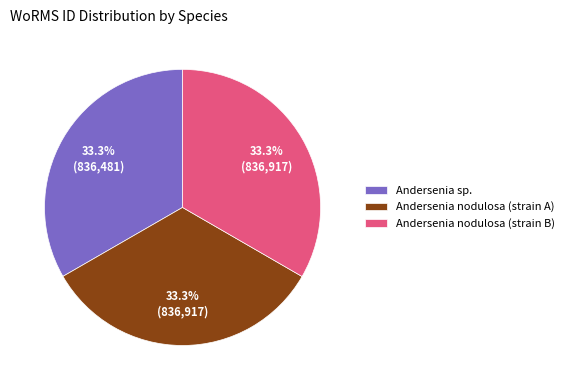

Does Andersenia sp. represent more than half of the total?

No